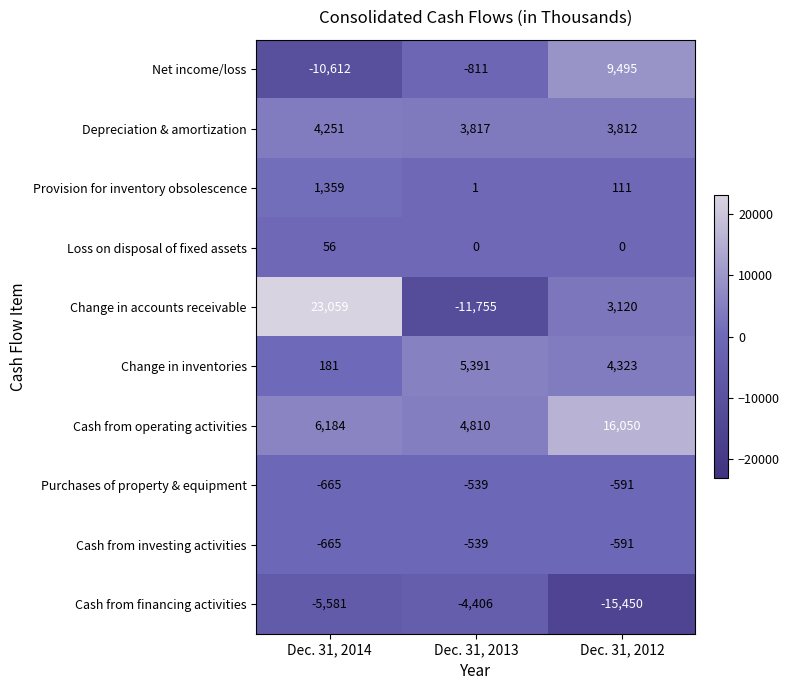

Count the Net income/loss values in the range -10612 to 9495.

3